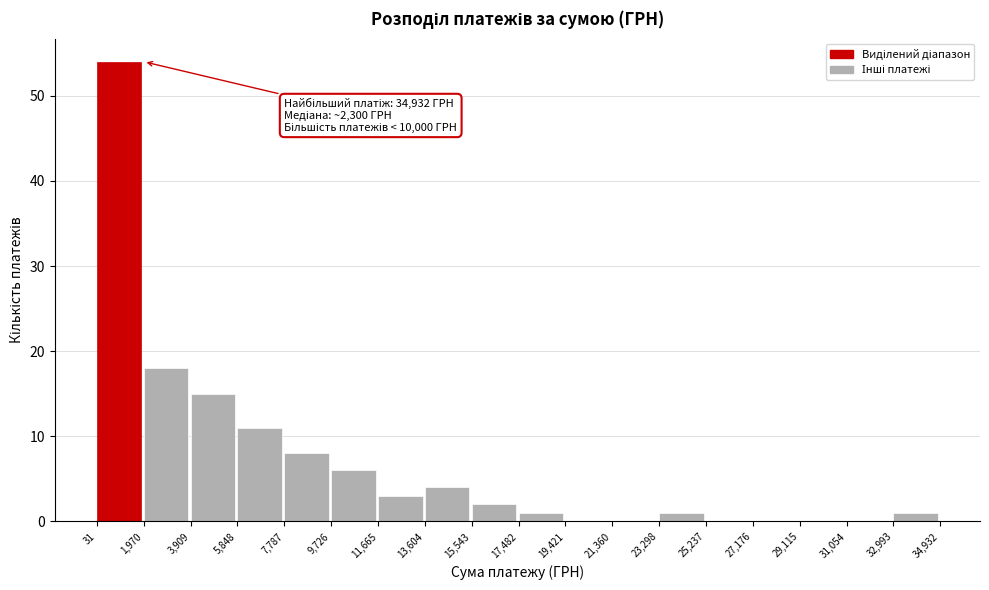

Over which range of the x-axis is the bar tallest?

31 to 1,970